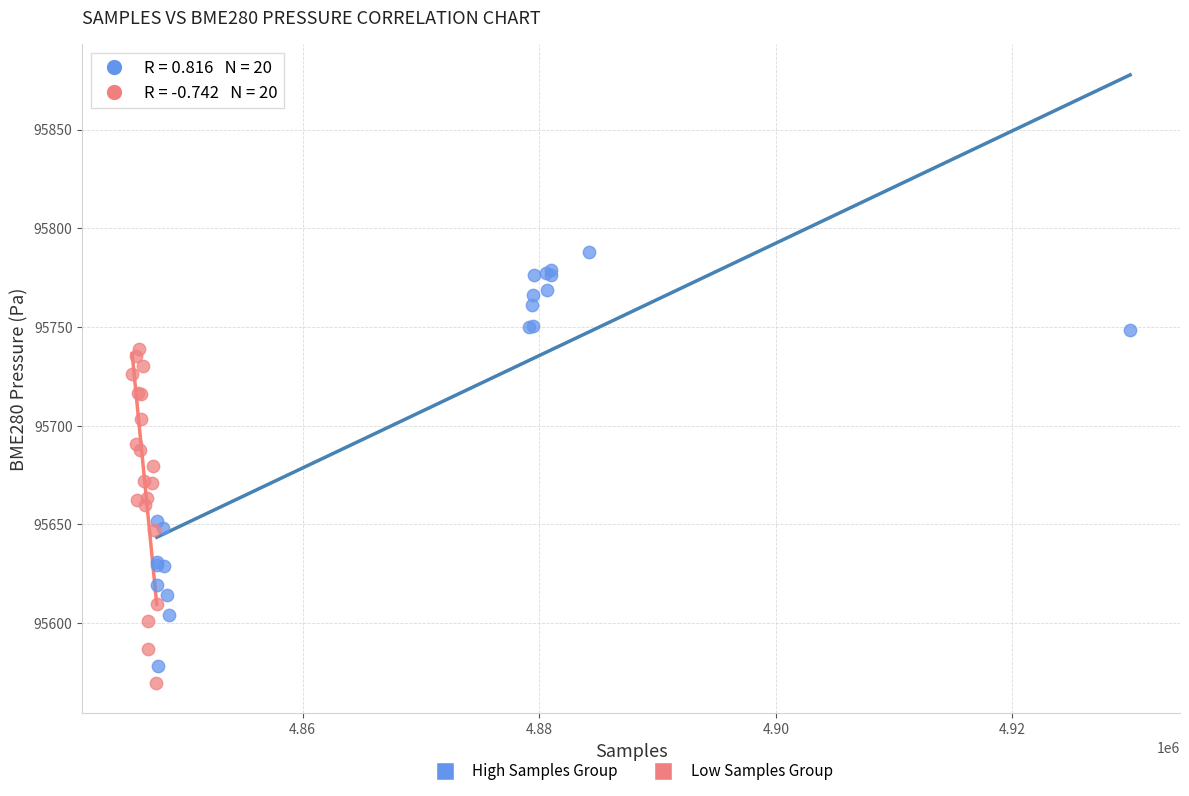

Which series reaches the maximum Y coordinate?

High Samples Group